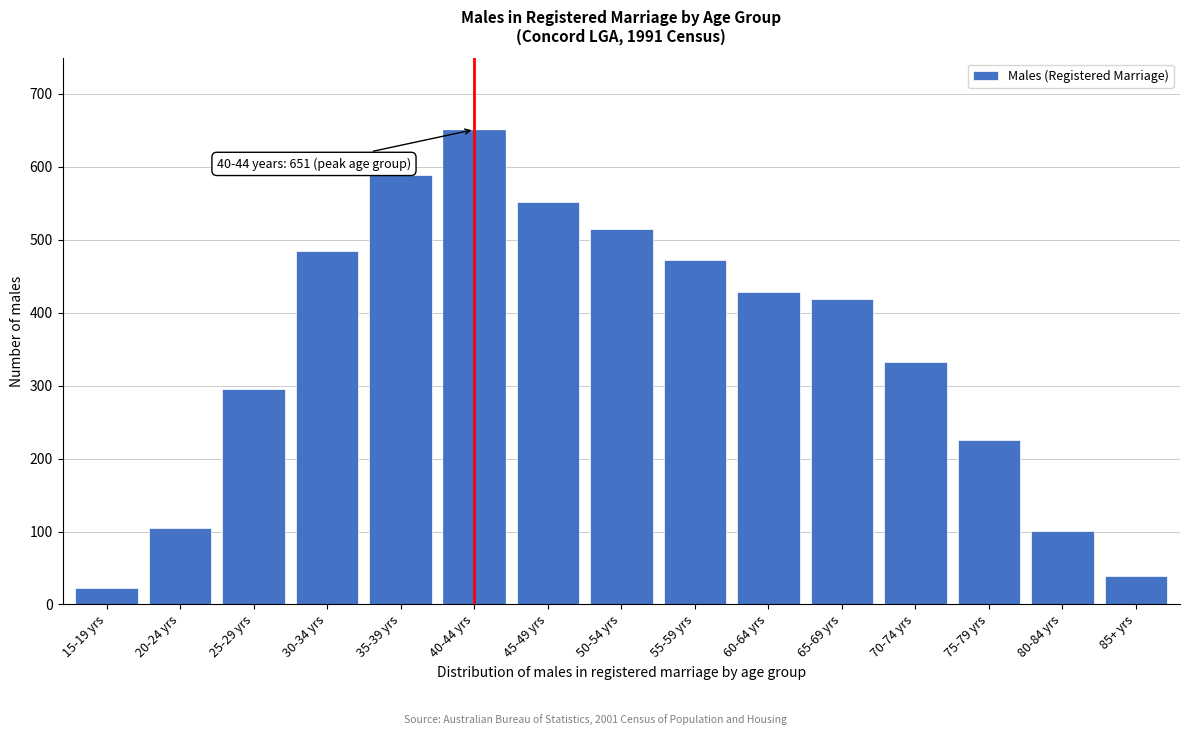

Reading left to right, extract all data points from this chart.

15-19 yrs=23	20-24 yrs=105	25-29 yrs=295	30-34 yrs=484	35-39 yrs=589	40-44 yrs=651	45-49 yrs=551	50-54 yrs=514	55-59 yrs=472	60-64 yrs=429	65-69 yrs=419	70-74 yrs=332	75-79 yrs=225	80-84 yrs=101	85+ yrs=39